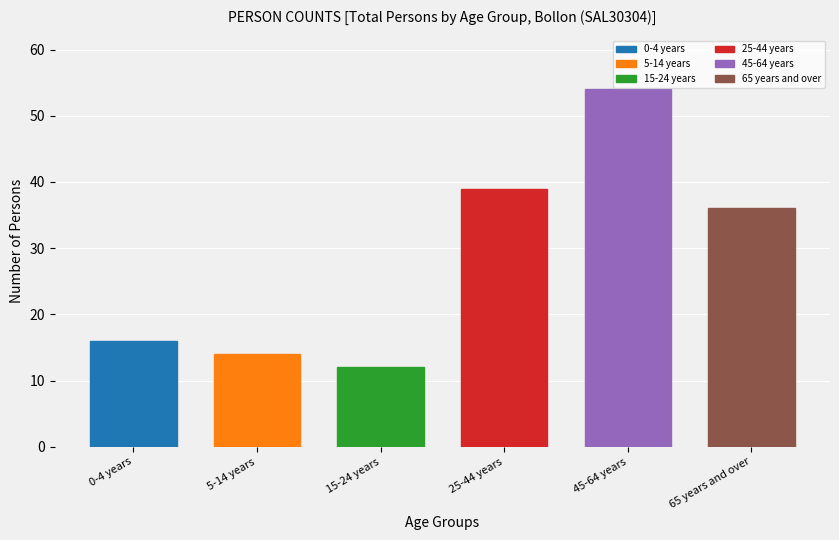

Reading left to right, transcribe all the data shown in this chart.

16	14	12	39	54	36